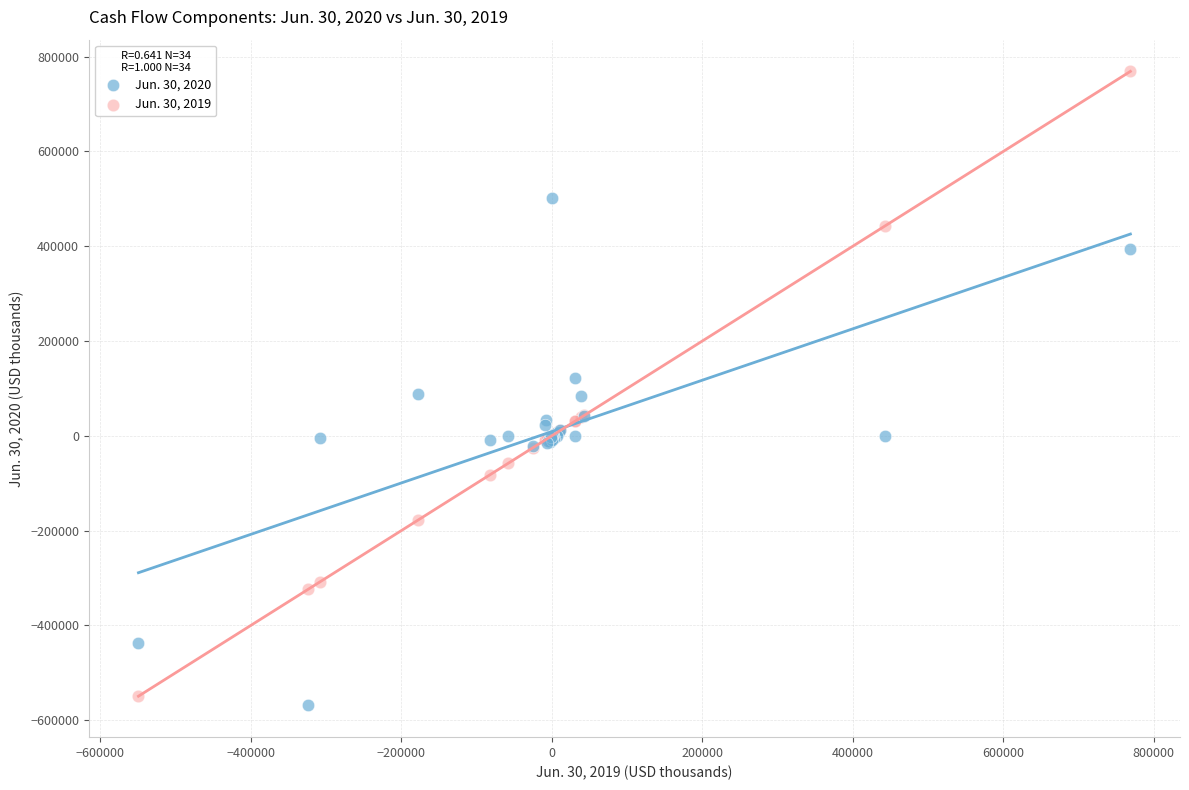

What are all the series names shown in the legend?

Jun. 30, 2020, Jun. 30, 2019